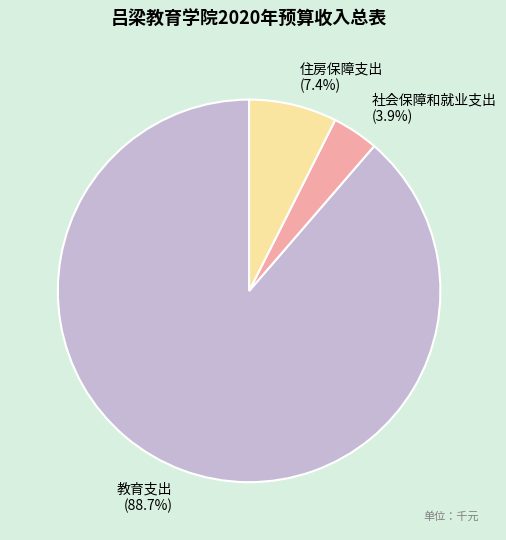

What percentage is the 住房保障支出 slice, to the nearest percent?

7%